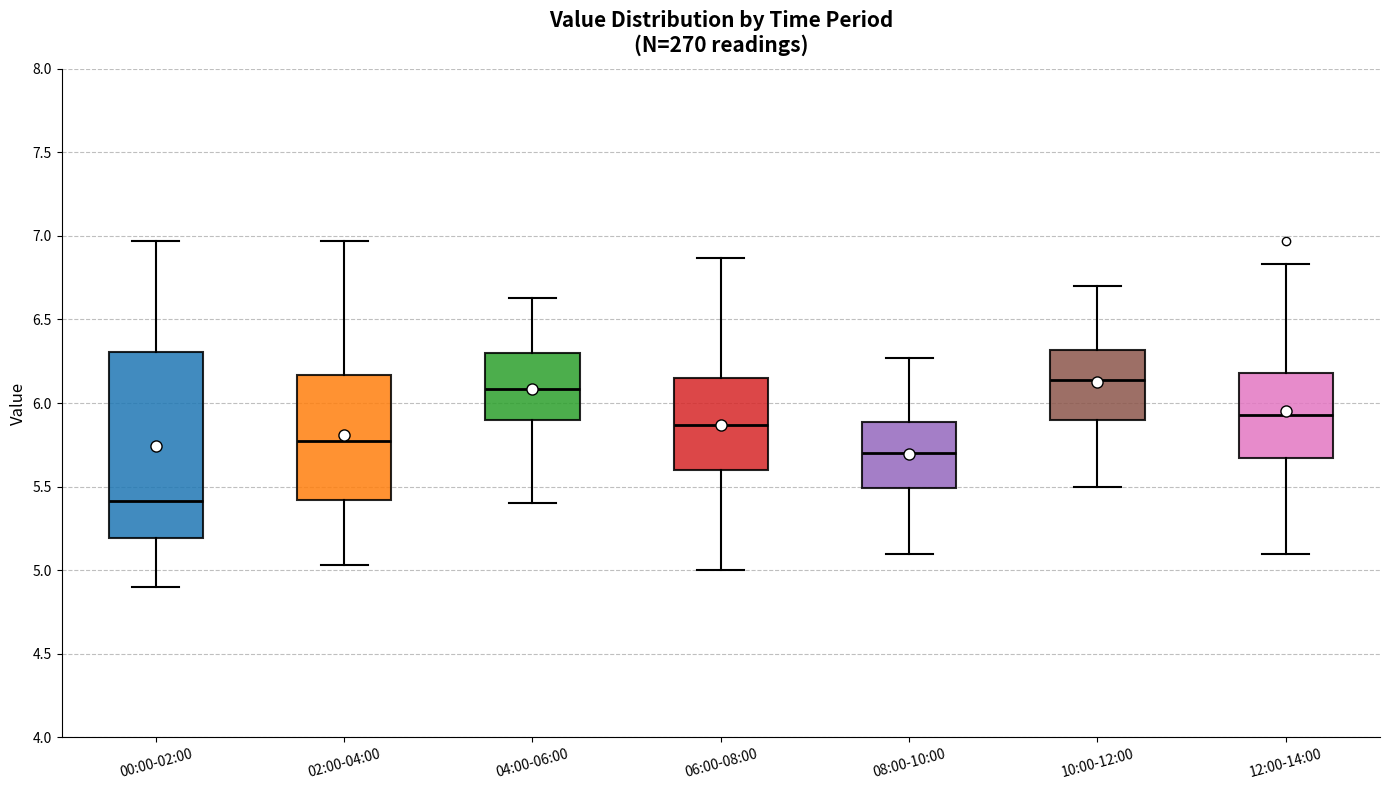

Reading left to right, read every box against the y-axis: the position of its median line, the range the box covers, and the ends of its whiskers. The values are not printed on the chart, so give them approximately, as read against the axis.

00:00-02:00: median 5.40, box 5.20 to 6.30, whiskers 4.90 to 6.95
02:00-04:00: median 5.75, box 5.40 to 6.15, whiskers 5.05 to 6.95
04:00-06:00: median 6.10, box 5.90 to 6.30, whiskers 5.40 to 6.65
06:00-08:00: median 5.85, box 5.60 to 6.15, whiskers 5.00 to 6.85
08:00-10:00: median 5.70, box 5.50 to 5.90, whiskers 5.10 to 6.25
10:00-12:00: median 6.15, box 5.90 to 6.30, whiskers 5.50 to 6.70
12:00-14:00: median 5.95, box 5.65 to 6.20, whiskers 5.10 to 6.85